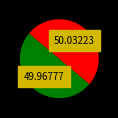

How many slices are in this pie chart?

2